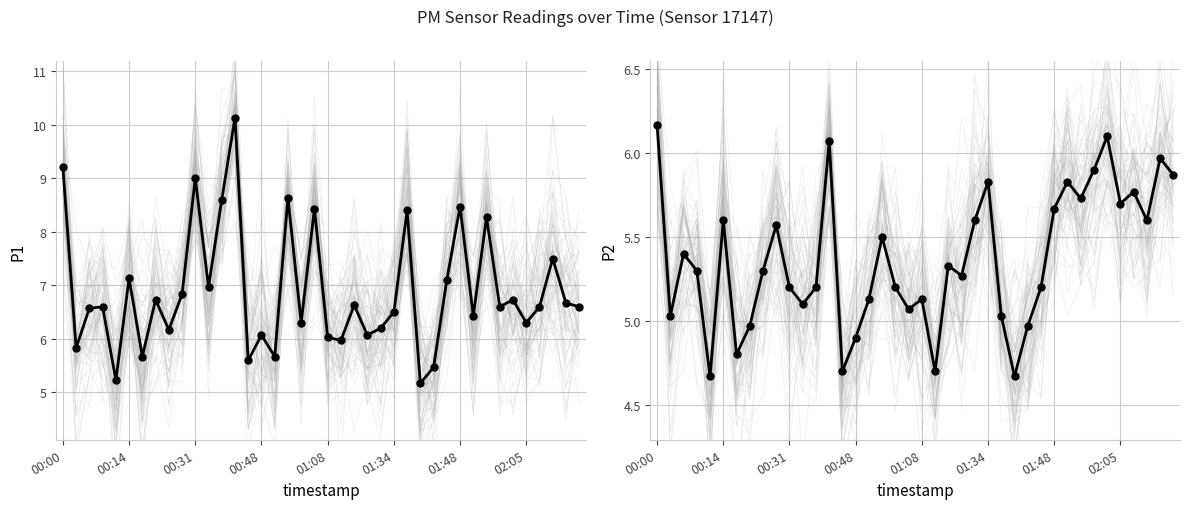

Is the value of P2 at 35 greater than the value of P1 at 02:05?

No